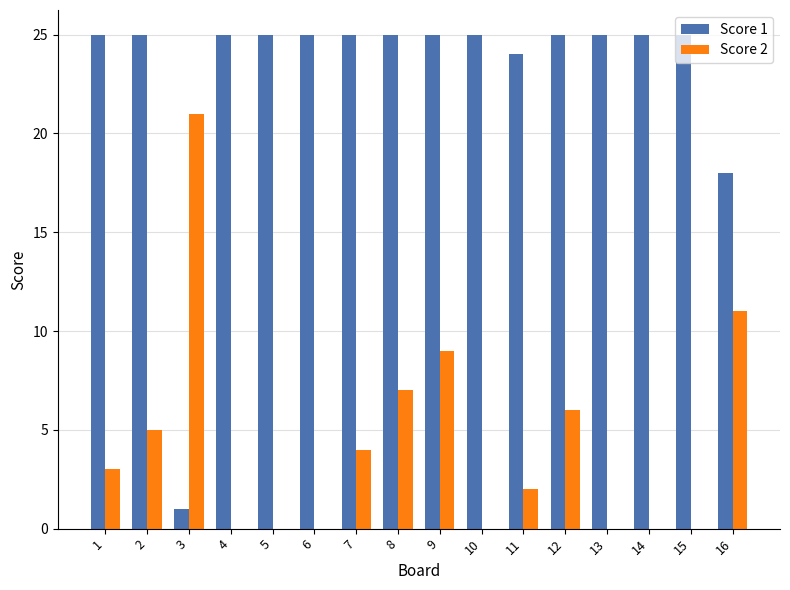

True or false: Score 2 has a value of 5 at 2.

True